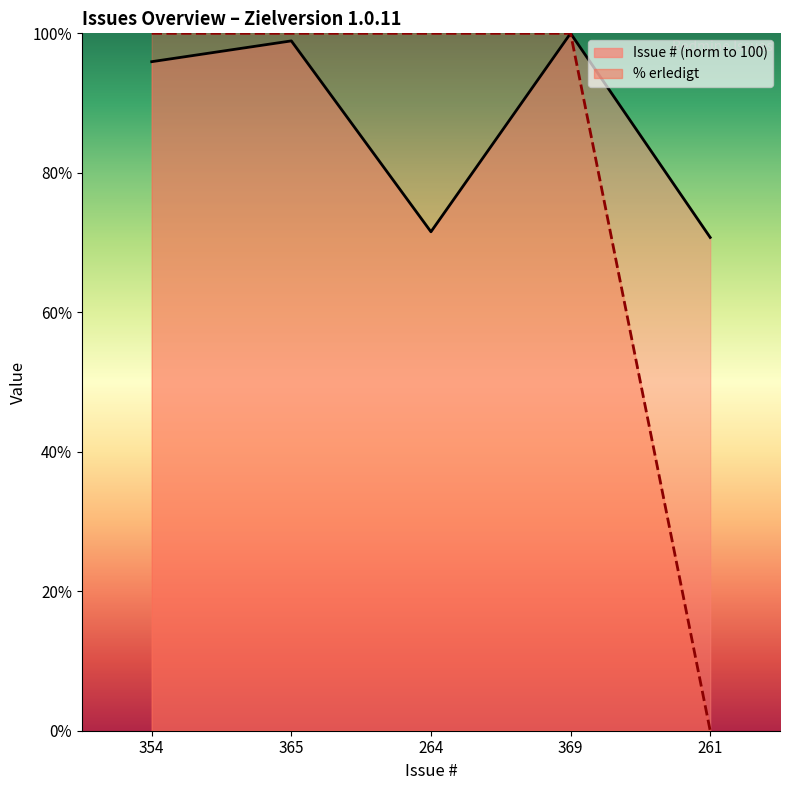

What is the spread (max minus min) of values at 261?

70.7